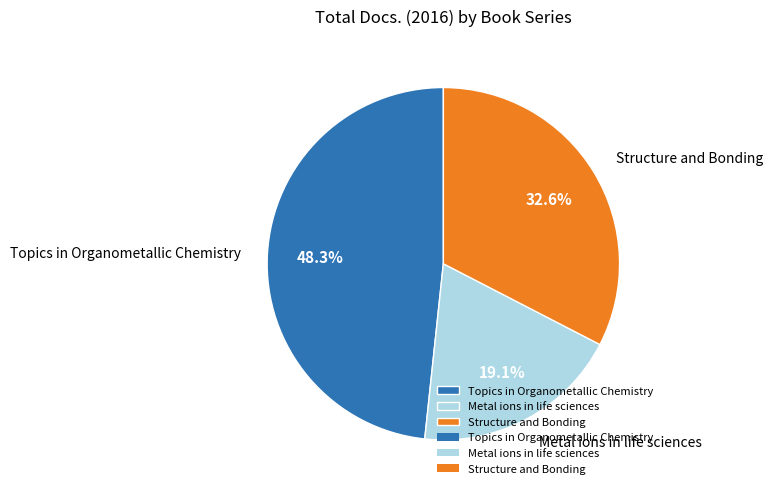

Count the number of slices in the pie.

3